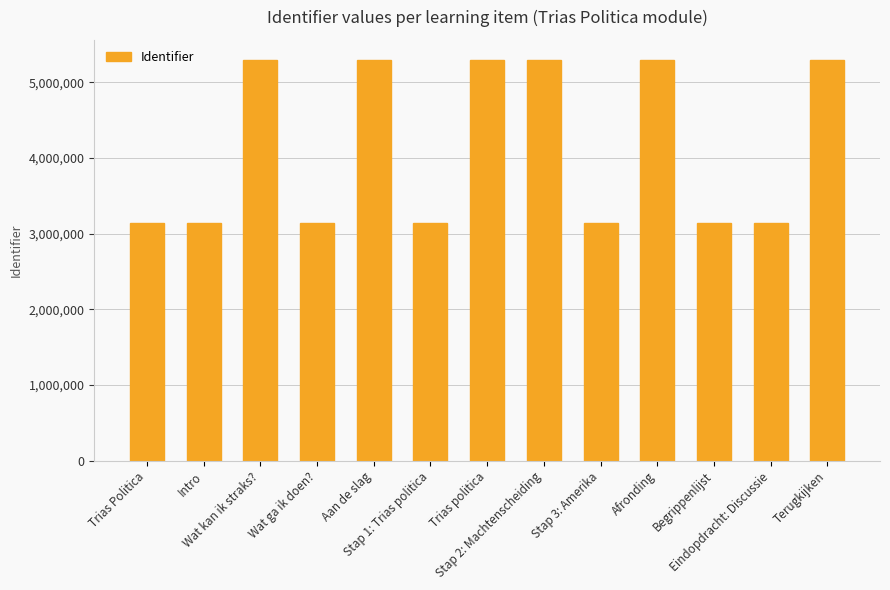

What is the change in value from Aan de slag to Stap 1: Trias politica?

-2161587